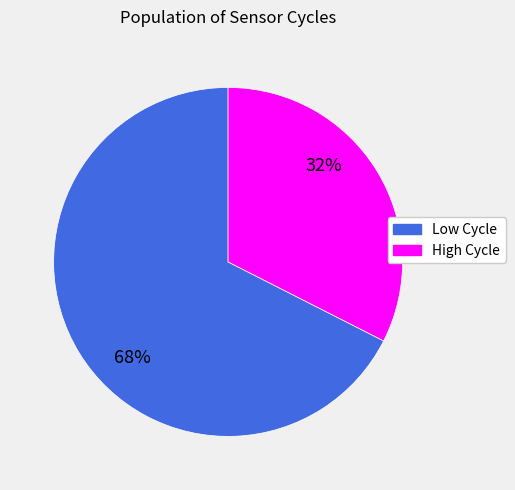

To the nearest percent, what portion does High Cycle represent?

32%